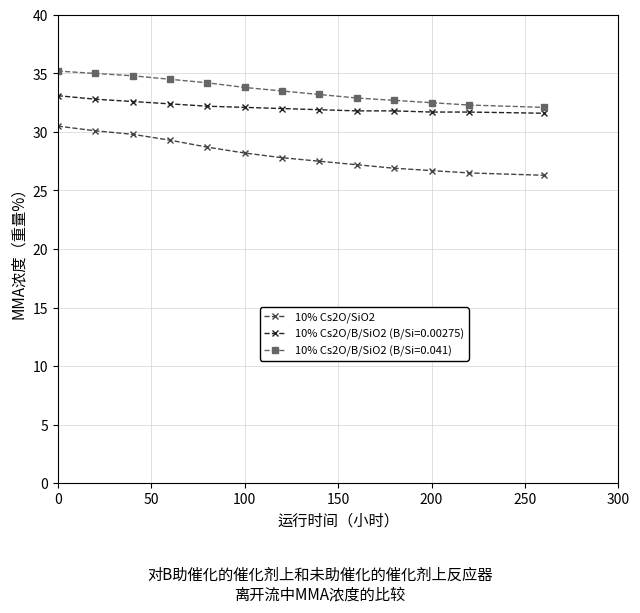

Which series has the largest range (max minus min)?

10% Cs2O/SiO2